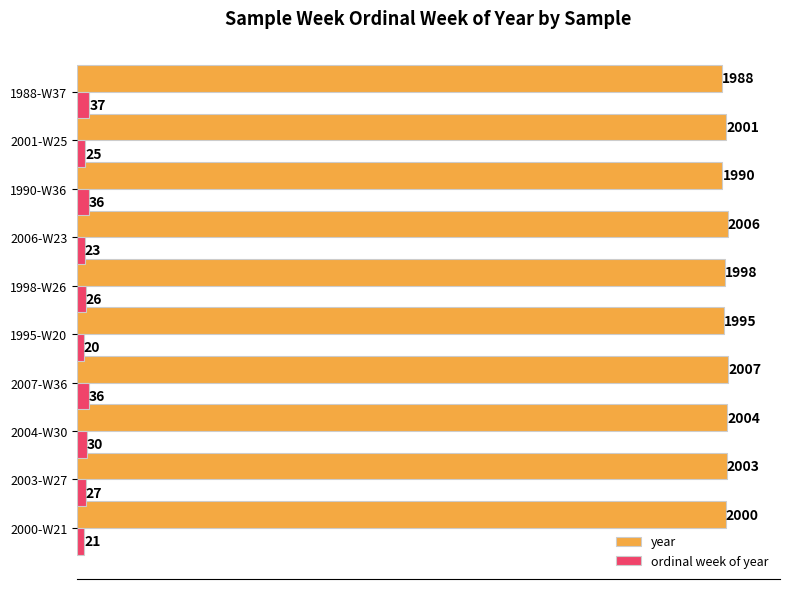

What is the maximum value shown in the chart?

2007